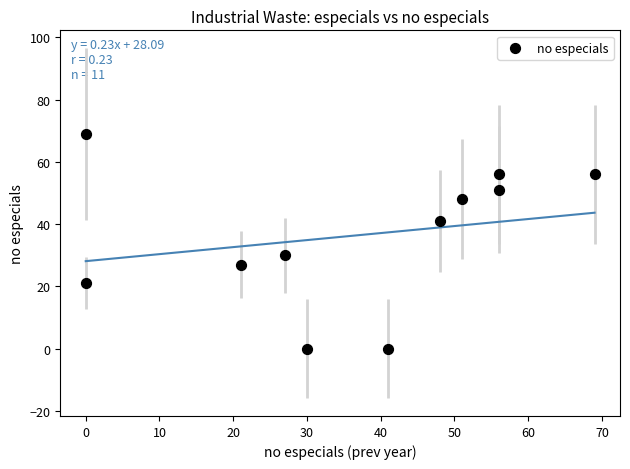

What is the average X value?

36